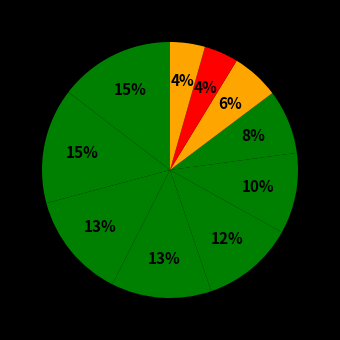

Count the number of slices in the pie.

10